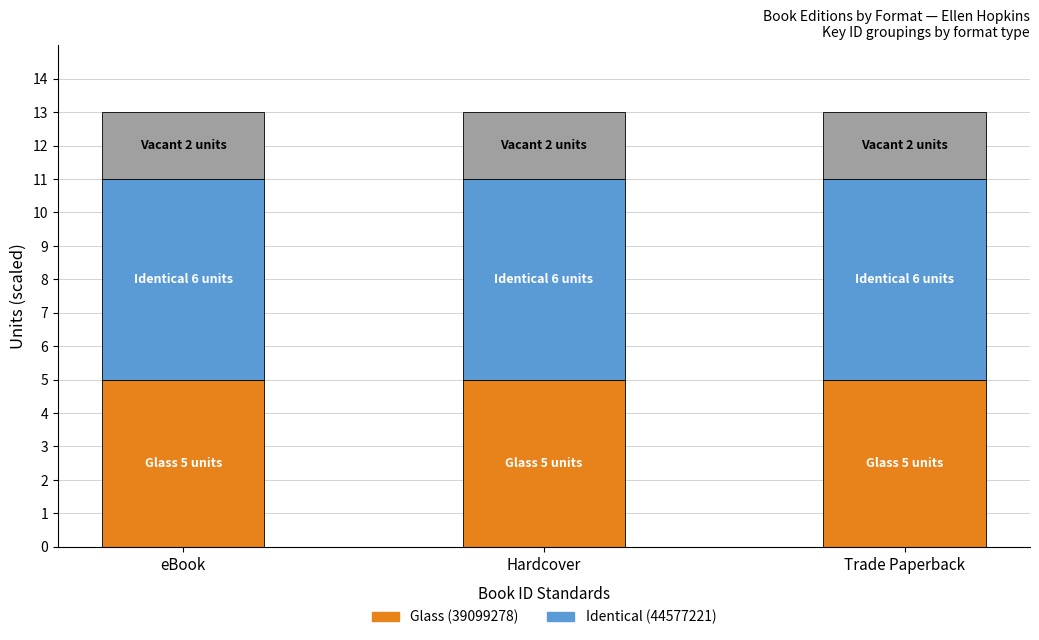

What is the total value across all series at eBook?

13